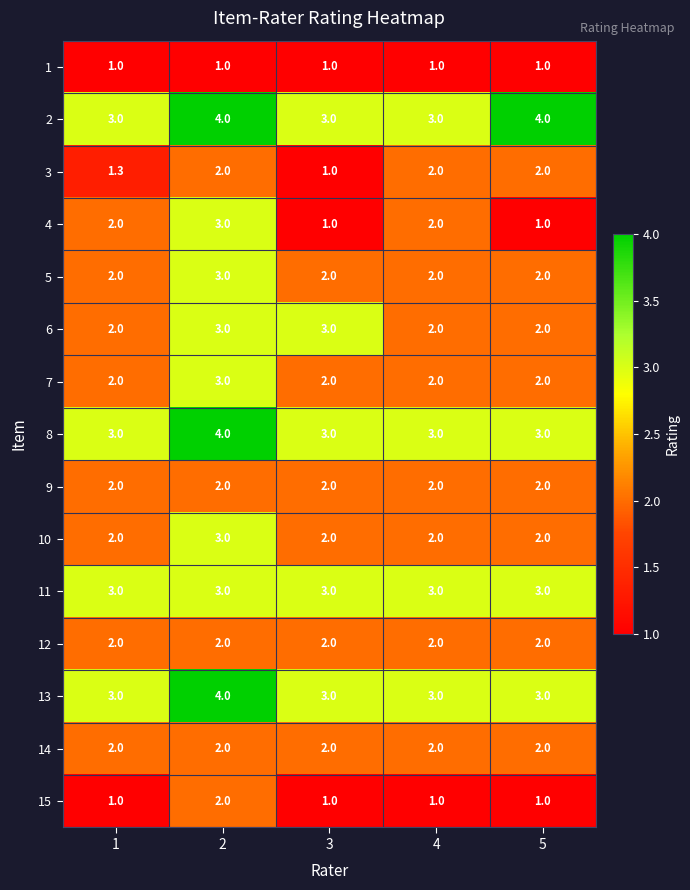

Is it true that 13 equals 3.0 at 3?

True